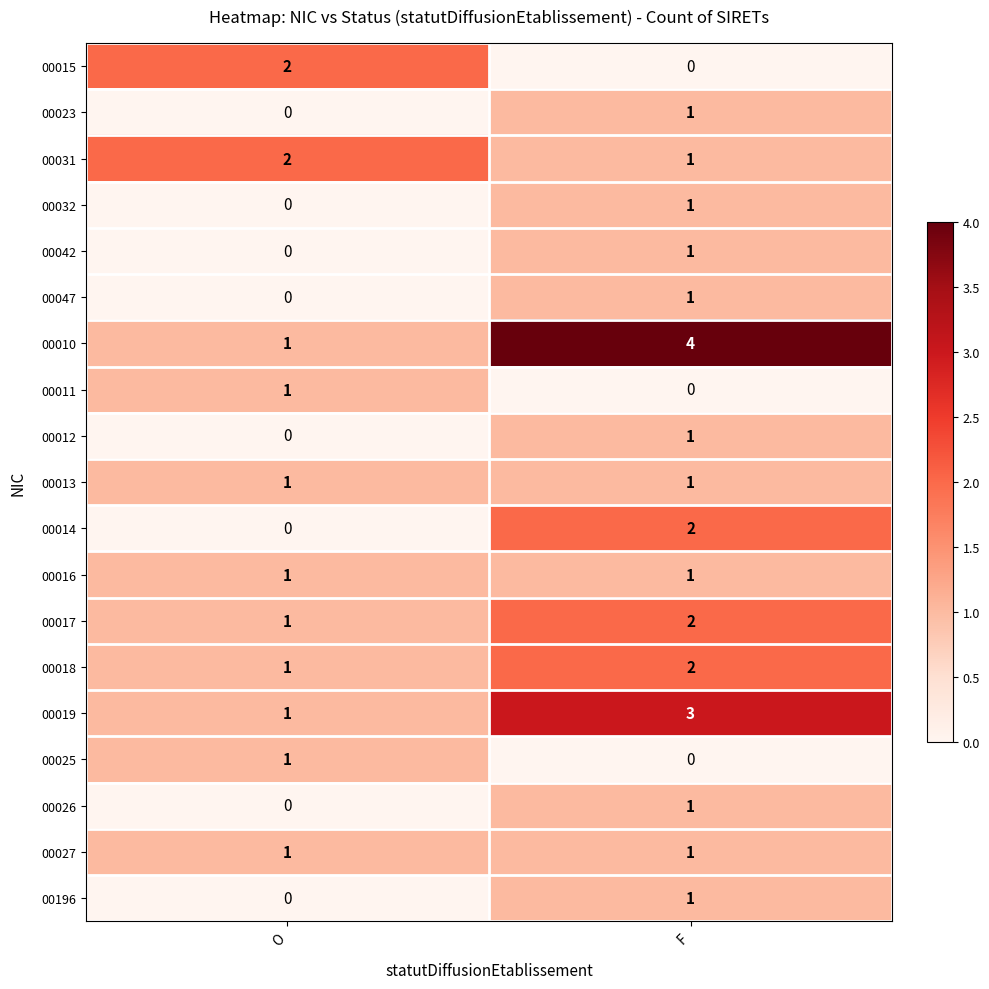

Which series has the largest total across all categories?

00010